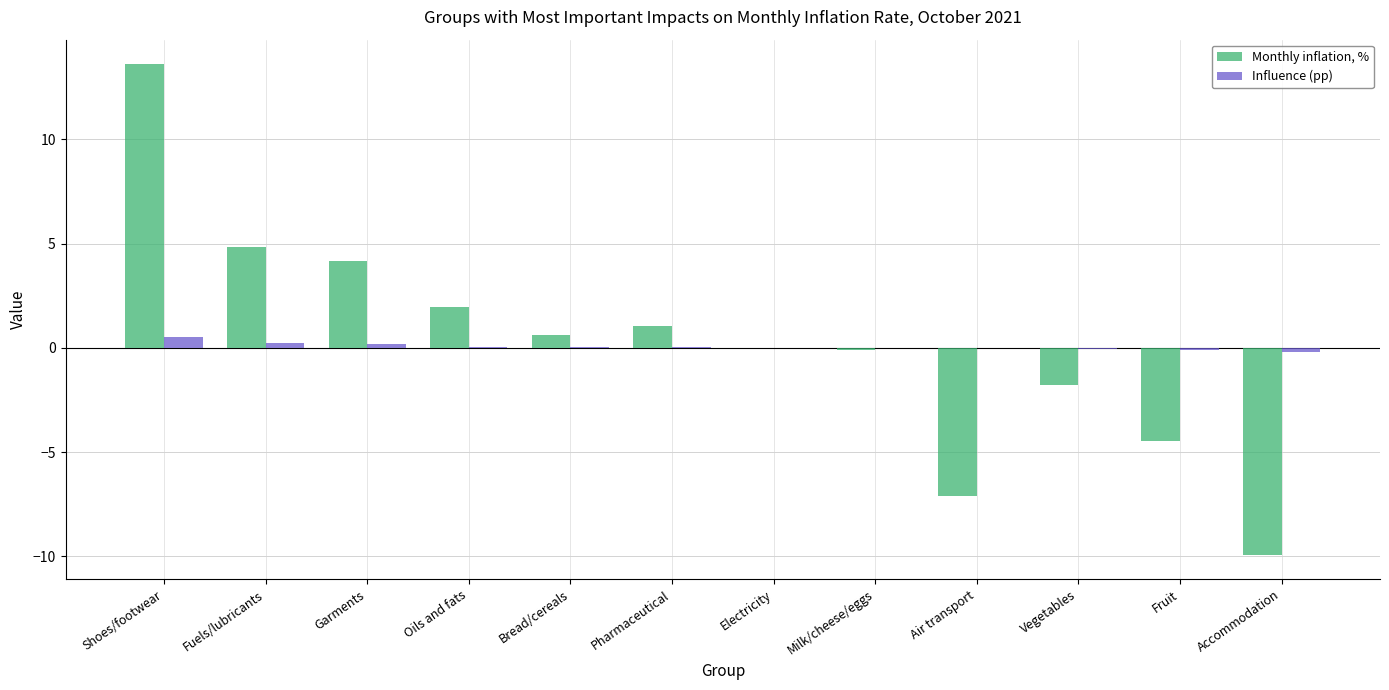

The Monthly inflation, % series shows -7.1 at Air transport. True or false?

True